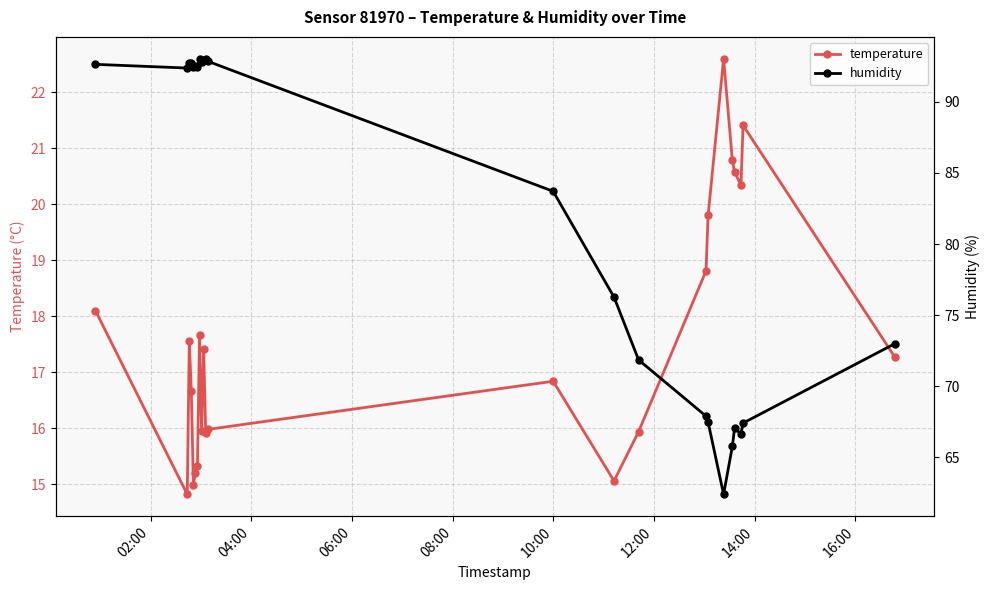

What is the sum of all temperature values?

405.1